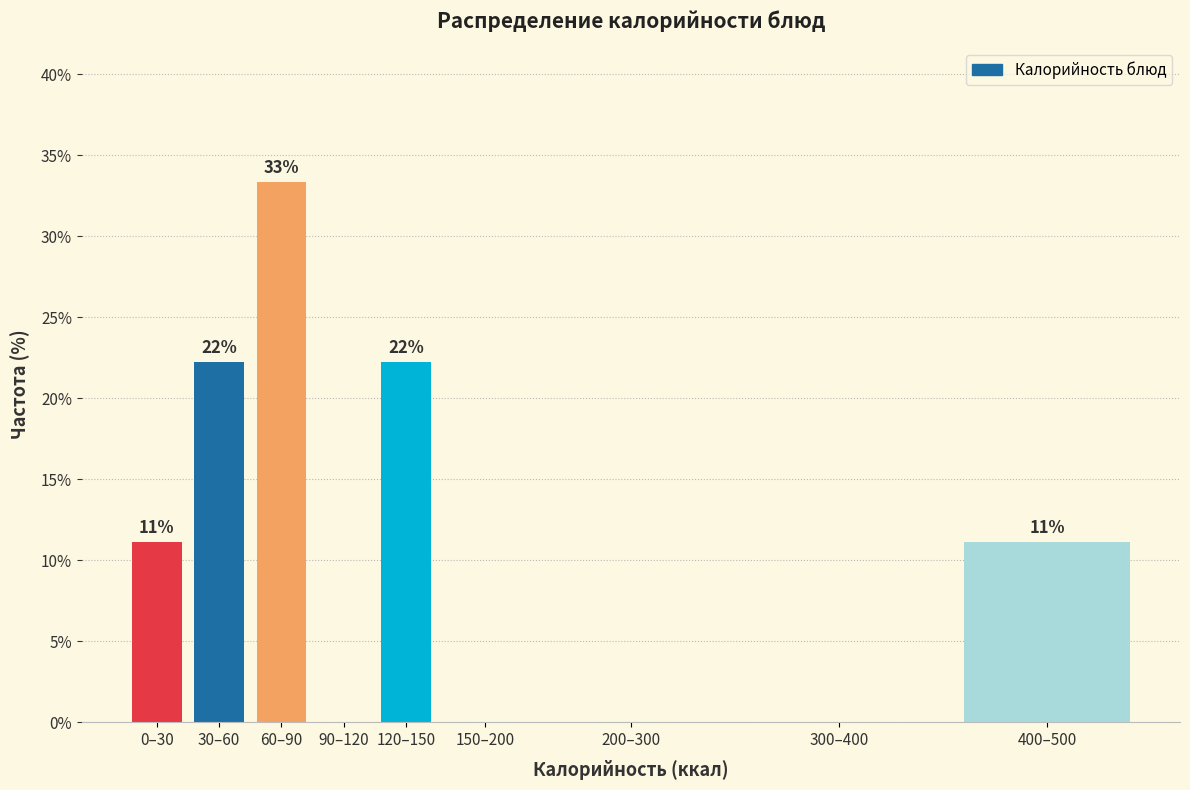

Are the bars horizontal?

No